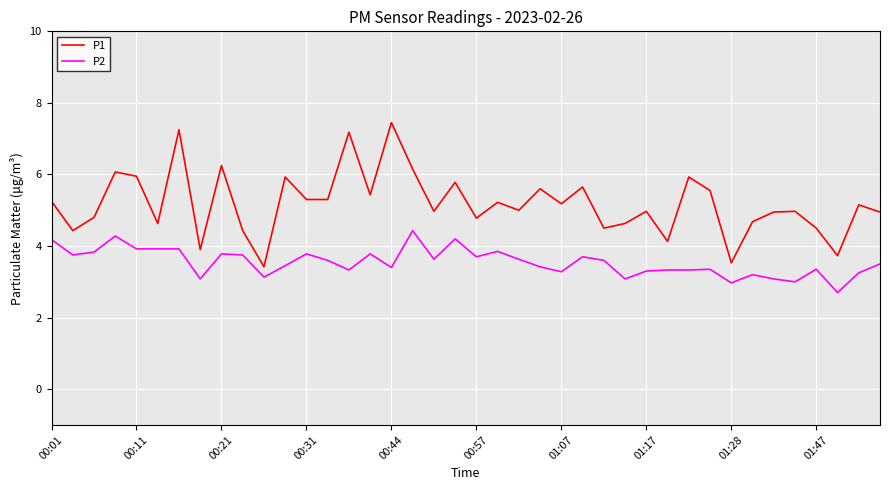

List the series in order of their overall mean, lowest first.

P2, P1